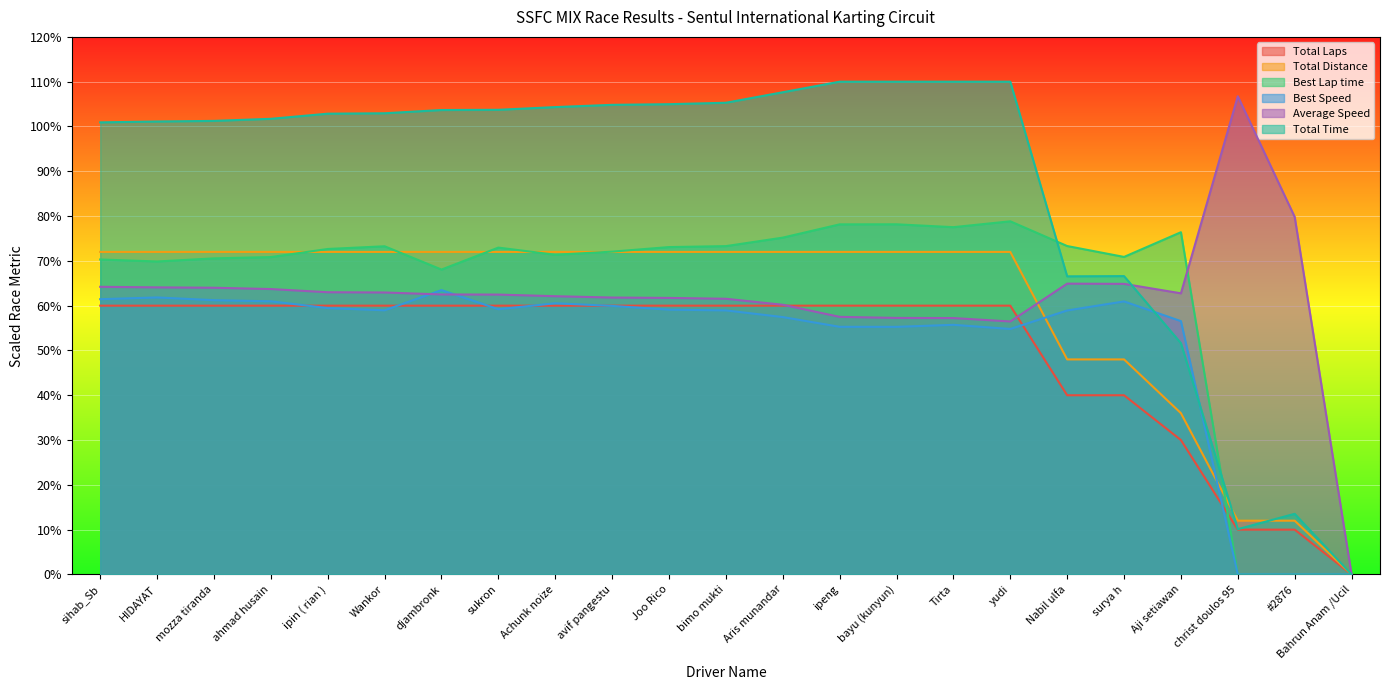

True or false: Best Lap time and Best Speed intersect in this chart.

False